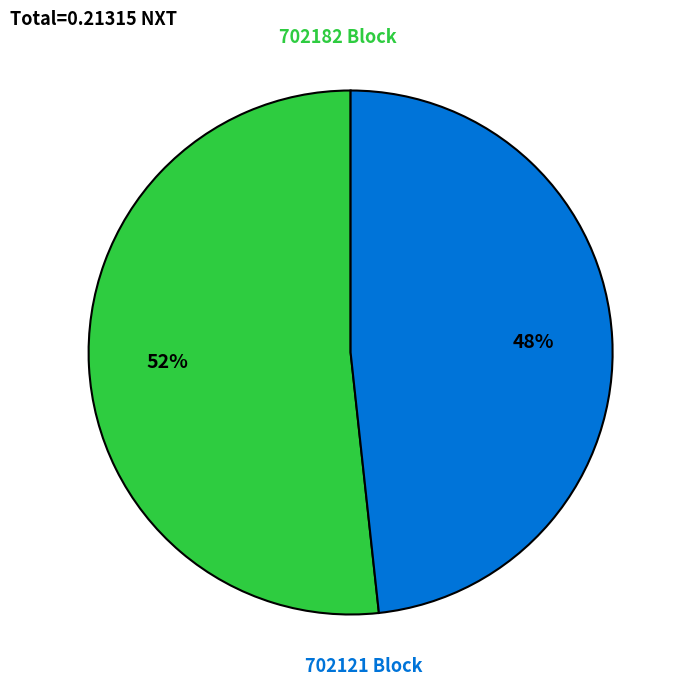

Combined, do 702121 and 702182 account for over 50%?

Yes